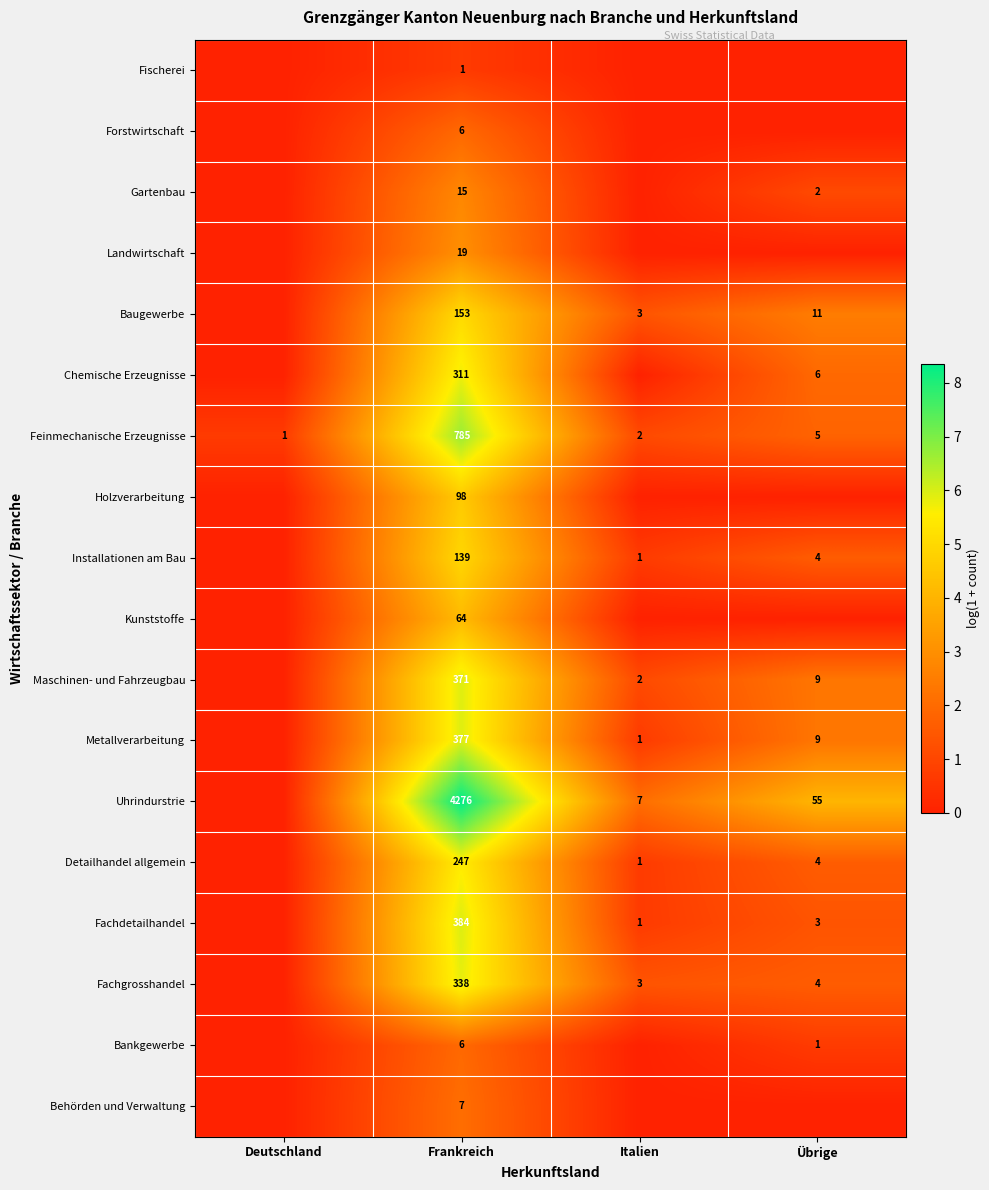

True or false: Bankgewerbe has a value of 9 at Frankreich.

False